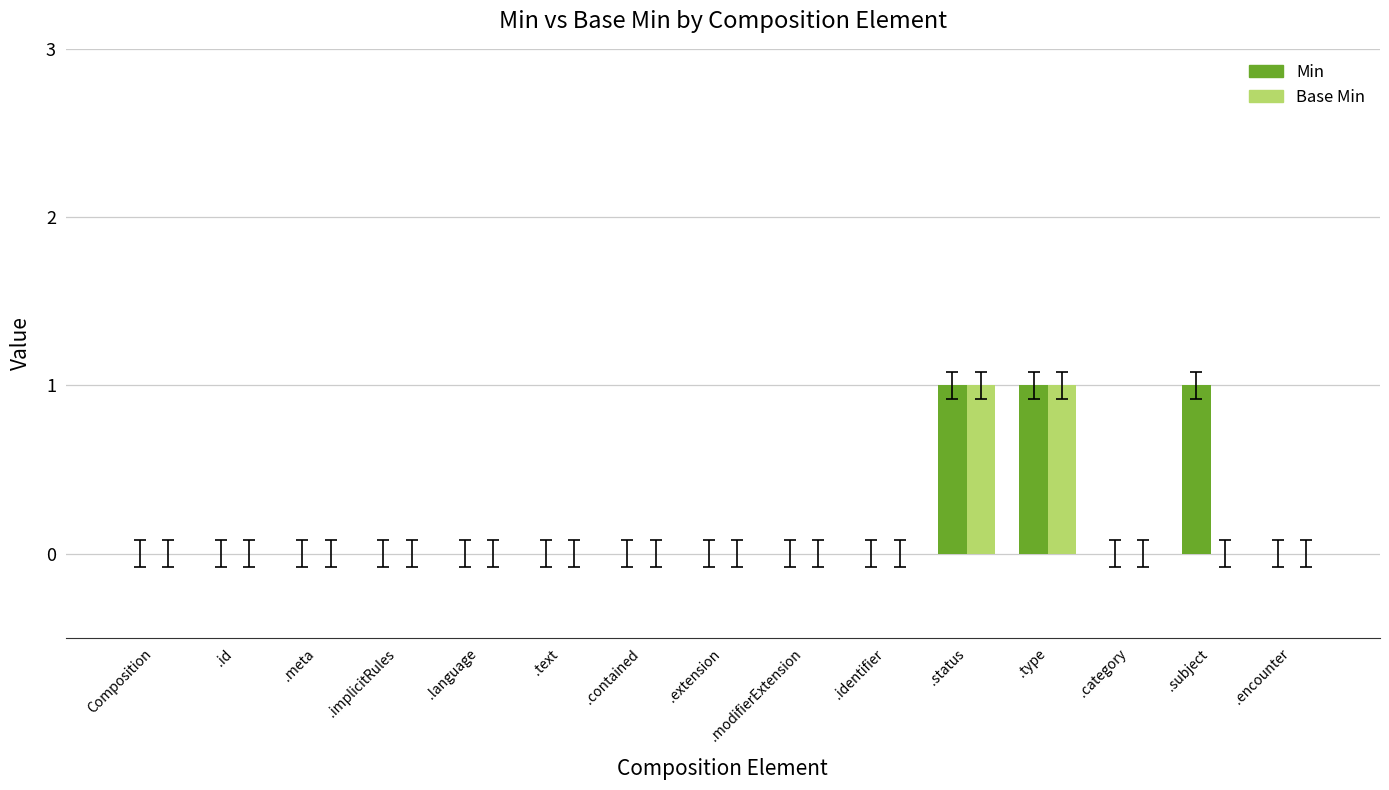

What is the sum of all Min values?

3